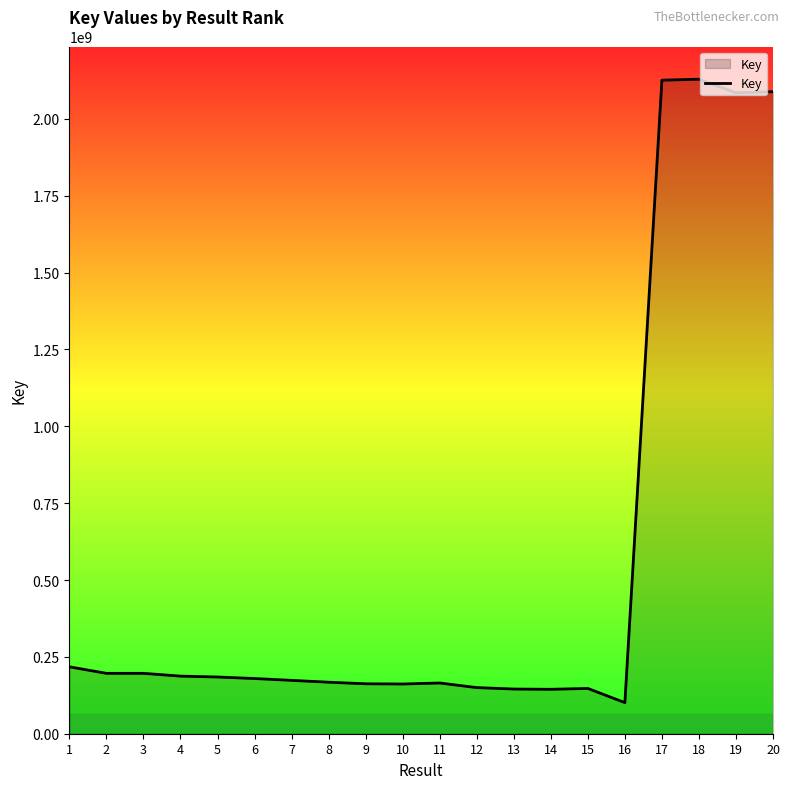

The value at 18 is 682865068. True or false?

False